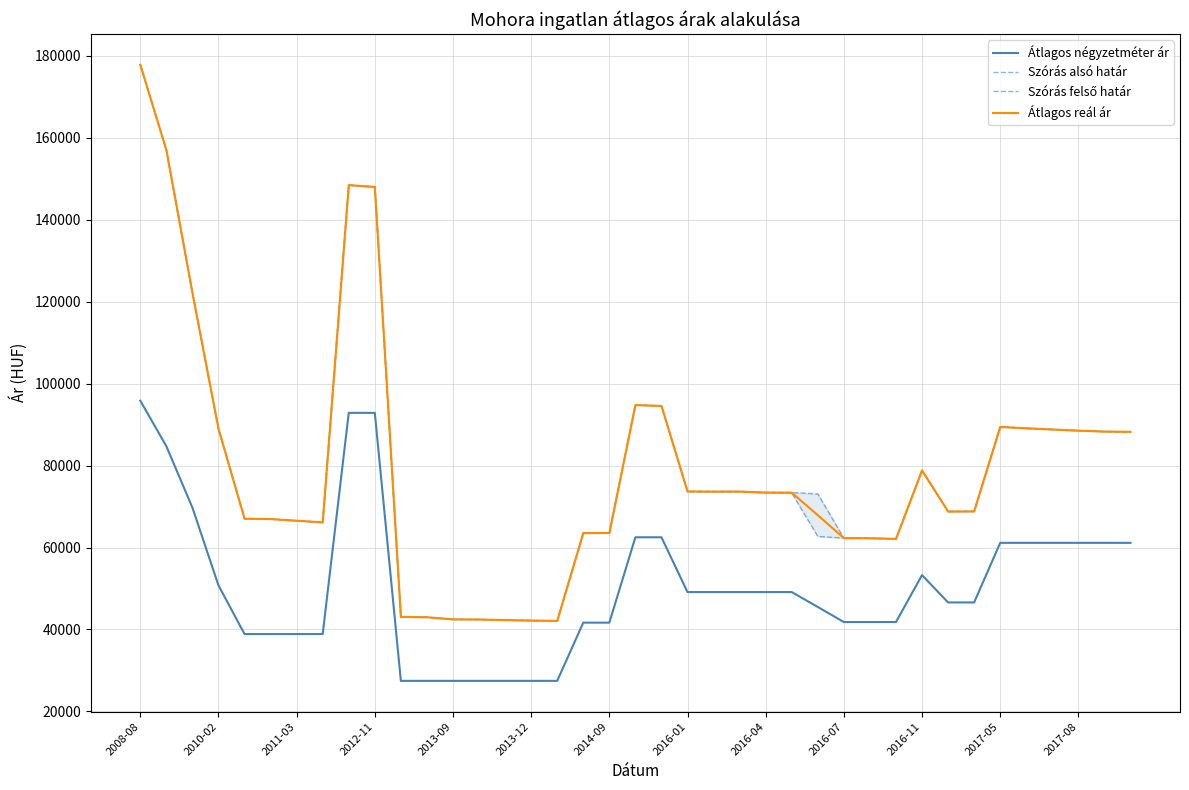

True or false: Átlagos négyzetméter ár and Átlagos reál ár intersect in this chart.

False